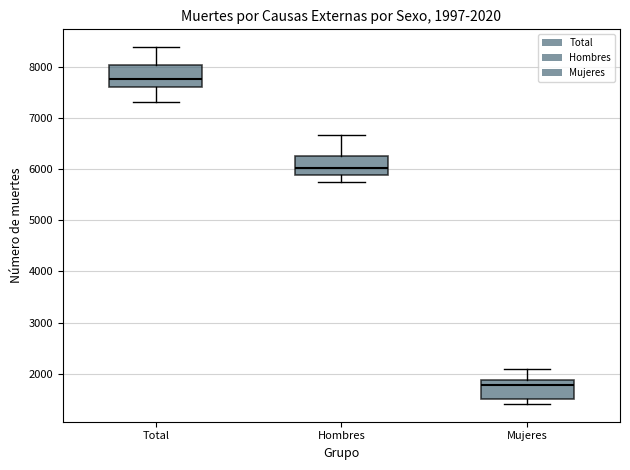

Which box has the highest median line?

Total